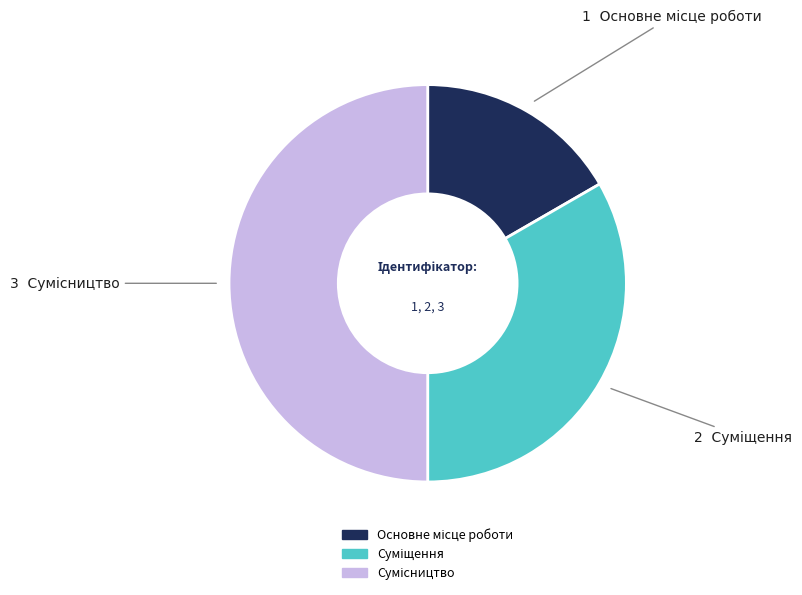

Is it true that Основне місце роботи is 17% of the pie?

True